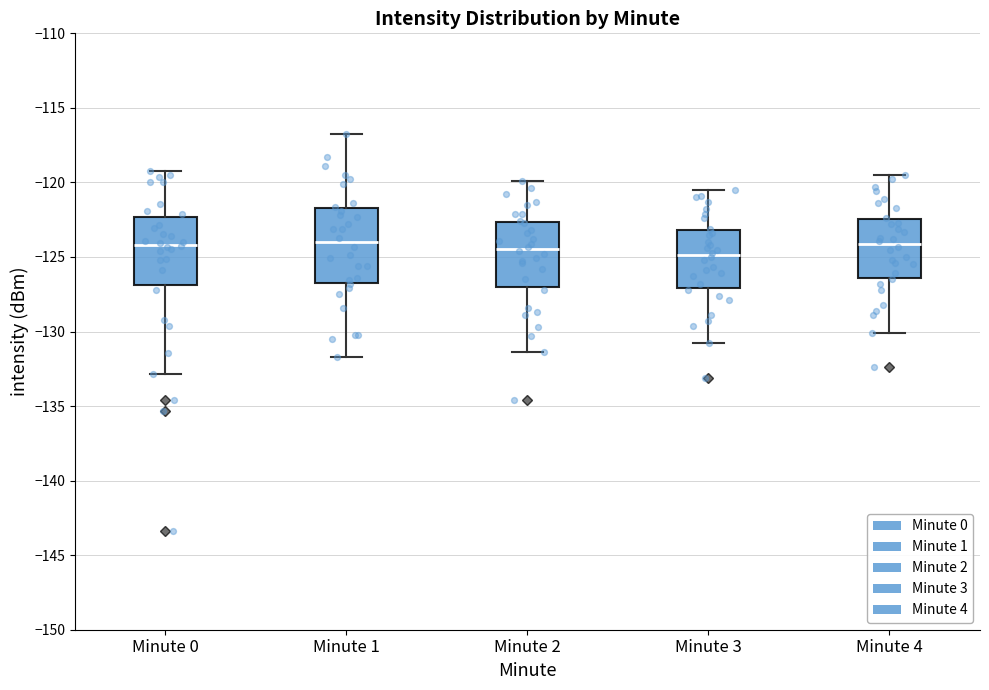

Reading left to right, transcribe this box plot: for each box, give where its median line is, the range the box spans, and where its two whiskers end, as read against the y-axis. The values are not printed on the chart, so give them approximately, as read against the axis.

Minute 0: median -124.0, box -127.0 to -122.5, whiskers -133.0 to -119.0
Minute 1: median -124.0, box -126.5 to -121.5, whiskers -131.5 to -116.5
Minute 2: median -124.5, box -127.0 to -122.5, whiskers -131.5 to -120.0
Minute 3: median -125.0, box -127.0 to -123.0, whiskers -131.0 to -120.5
Minute 4: median -124.0, box -126.5 to -122.5, whiskers -130.0 to -119.5